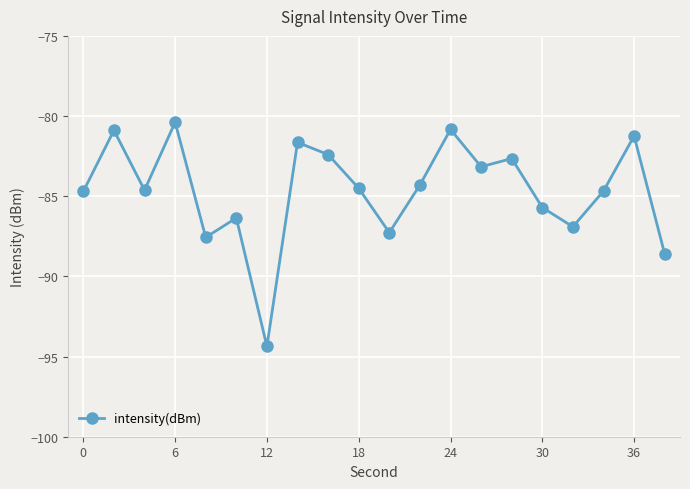

What is the minimum value shown in the chart?

-94.4